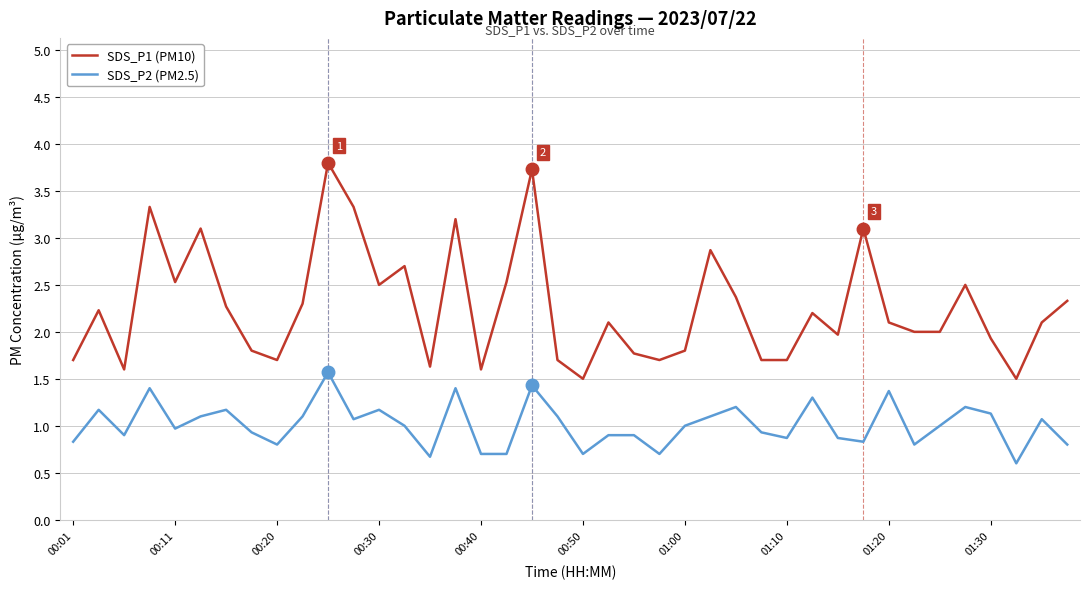

What is the minimum value shown in the chart?

0.6